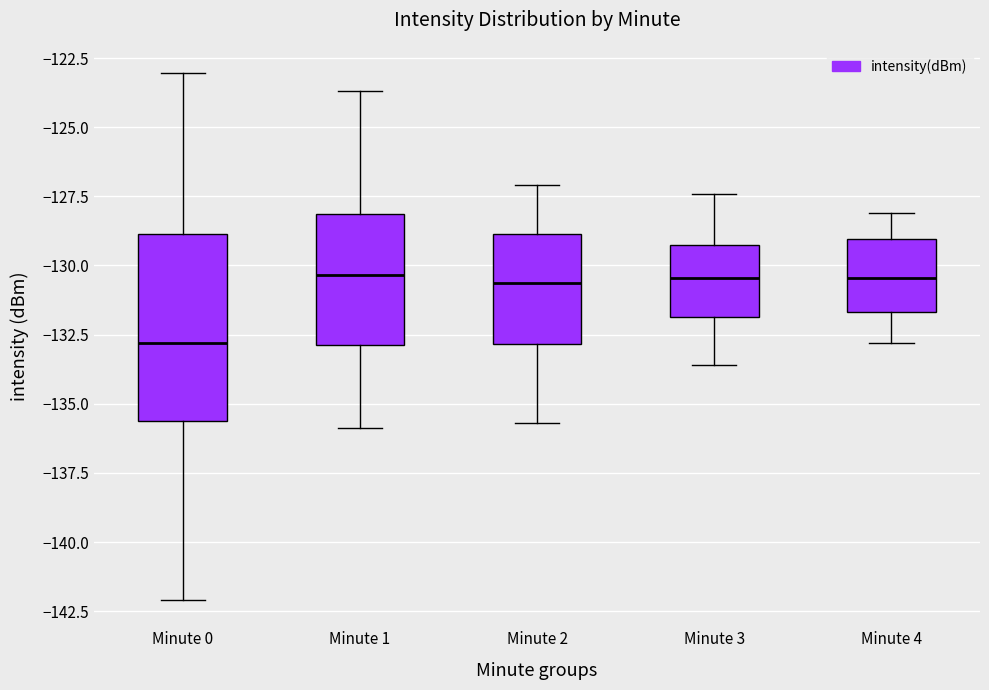

Comparing the boxes themselves (not the whiskers), which one is the tallest?

Minute 0